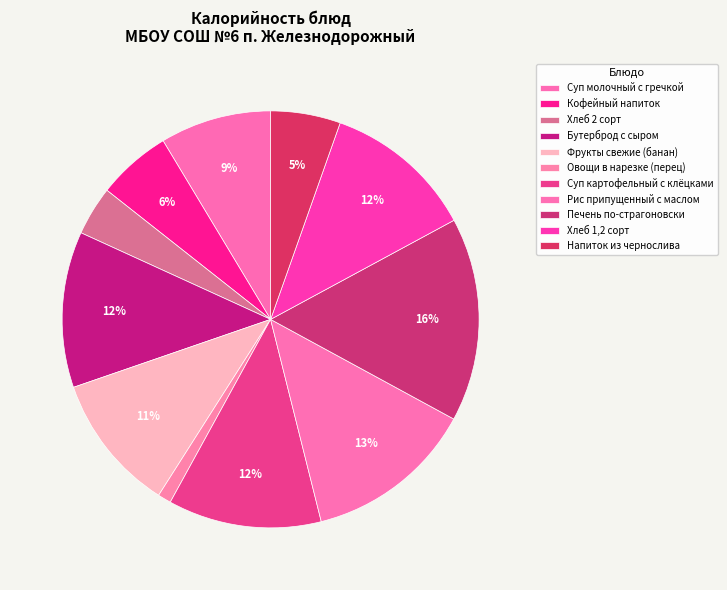

How many slices are in this pie chart?

11